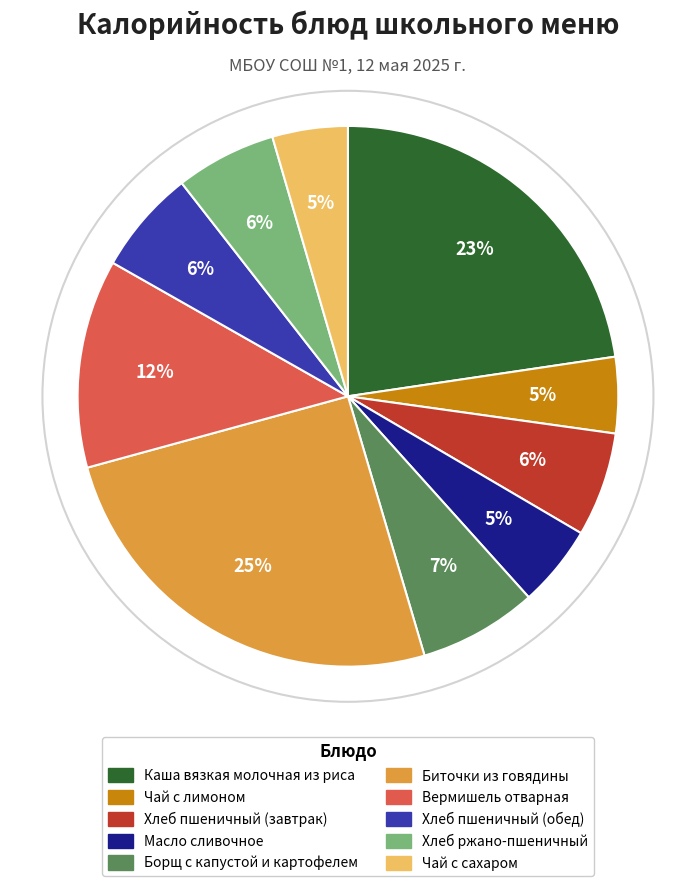

How many slices are in this pie chart?

10